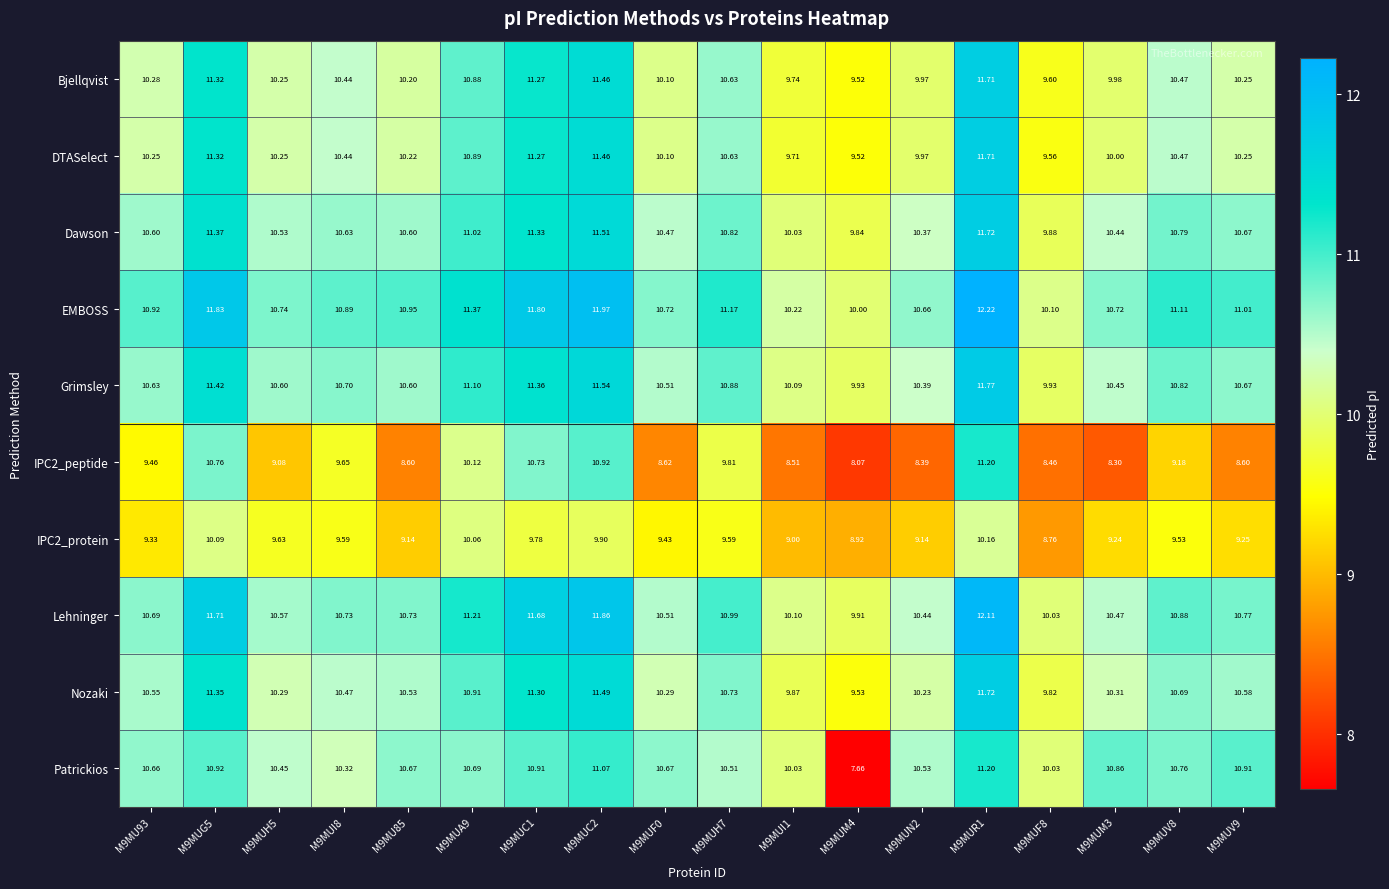

Which series has the widest spread of values?

Patrickios